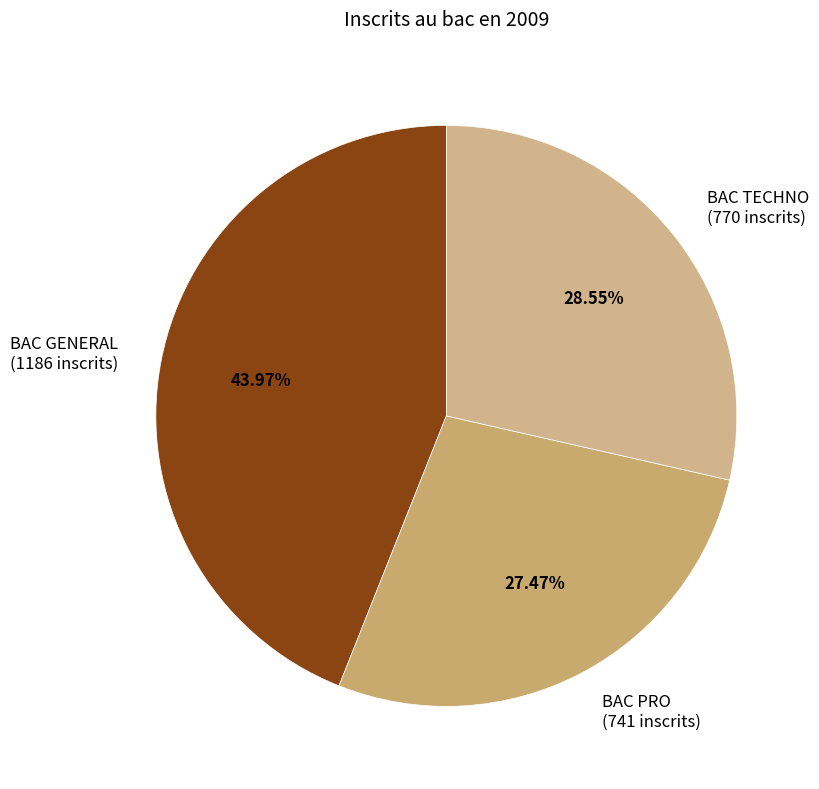

Is the sum of BAC GENERAL and BAC TECHNO greater than half?

Yes